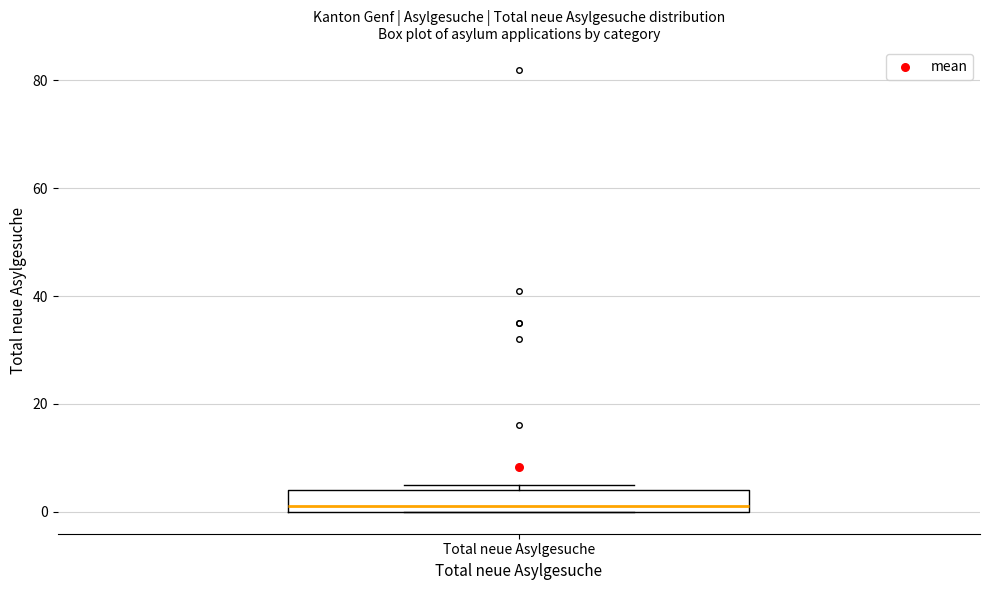

Read this box plot against the y-axis: the position of the median line, the range covered by the box, and the ends of both whiskers. The values are not printed on the chart, so give them approximately, as read against the axis.

median 2, box 0 to 4, whiskers 0 to 6